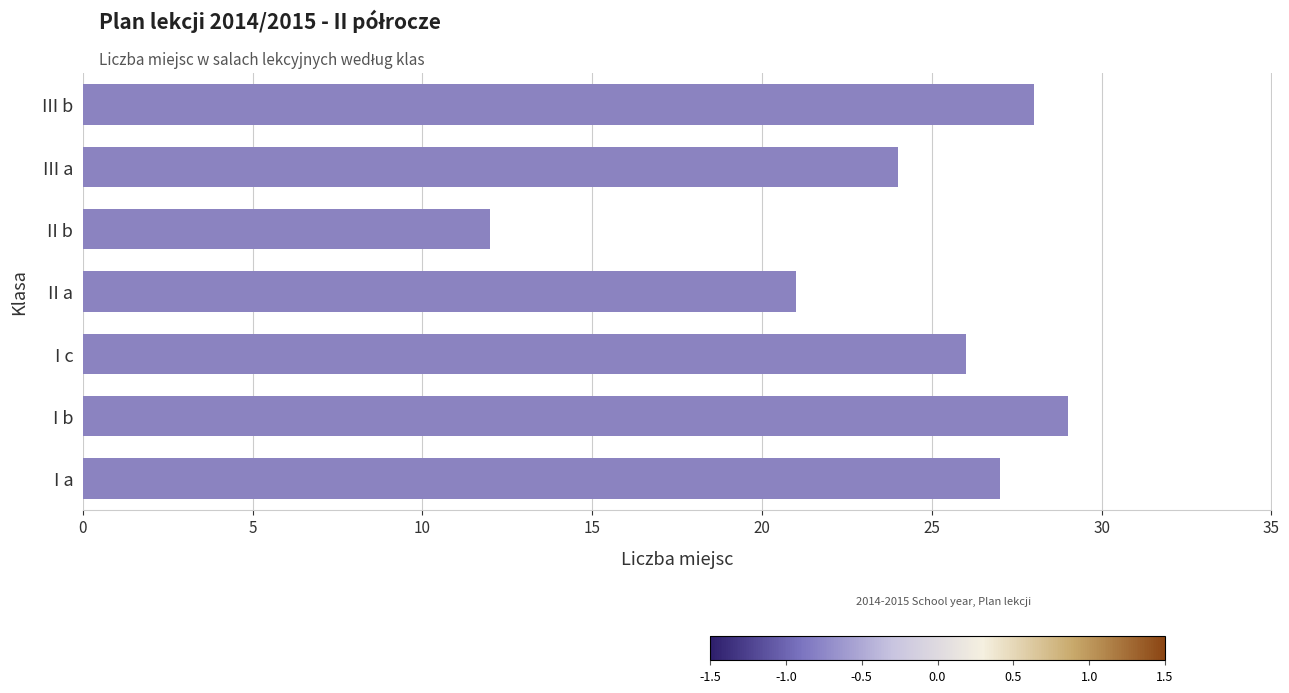

Which category has the lowest value across all series?

II b